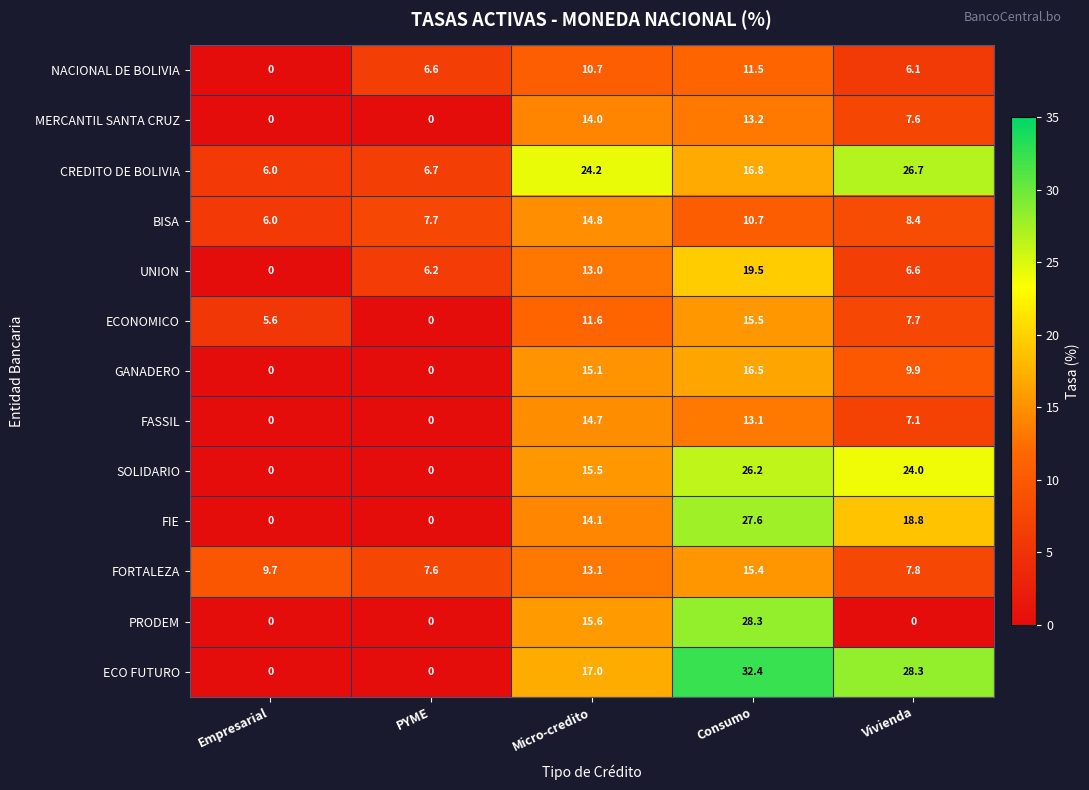

What is the difference between the maximum and minimum values in the GANADERO series?

16.5